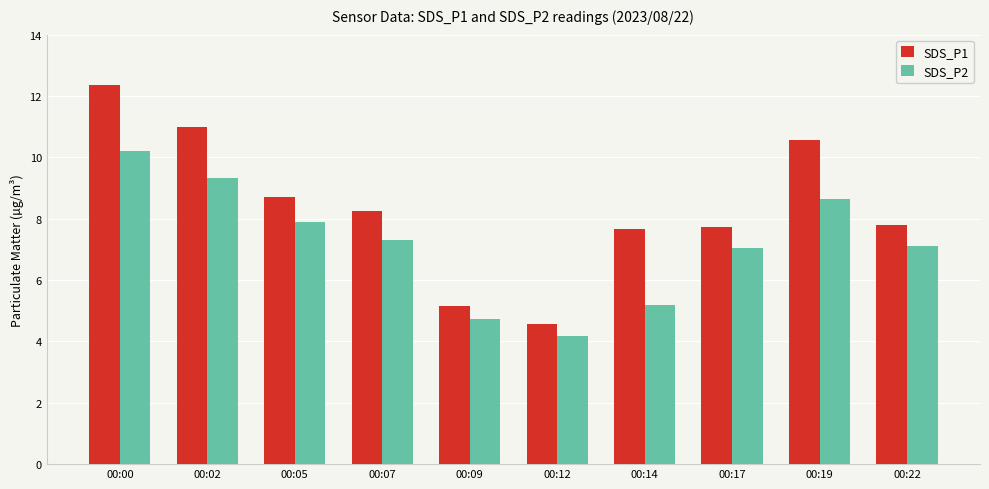

Between 00:14 and 00:17, which series saw the biggest shift?

SDS_P2